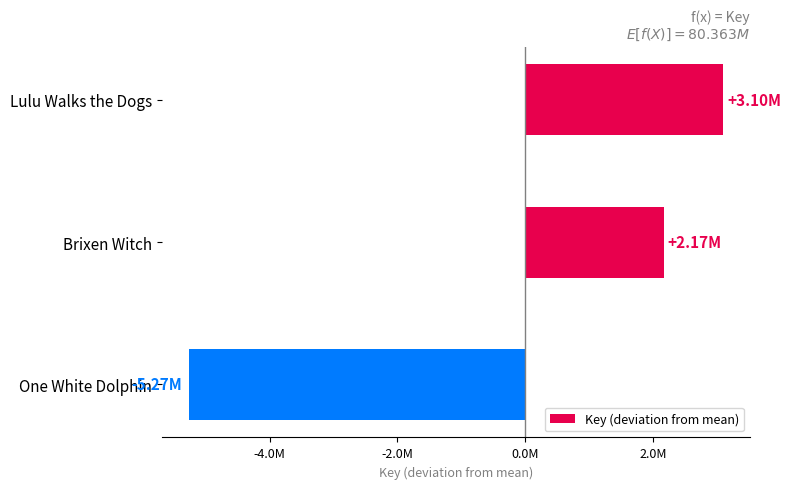

List the labels in order of value, largest first.

Lulu Walks the Dogs, Brixen Witch, One White Dolphin